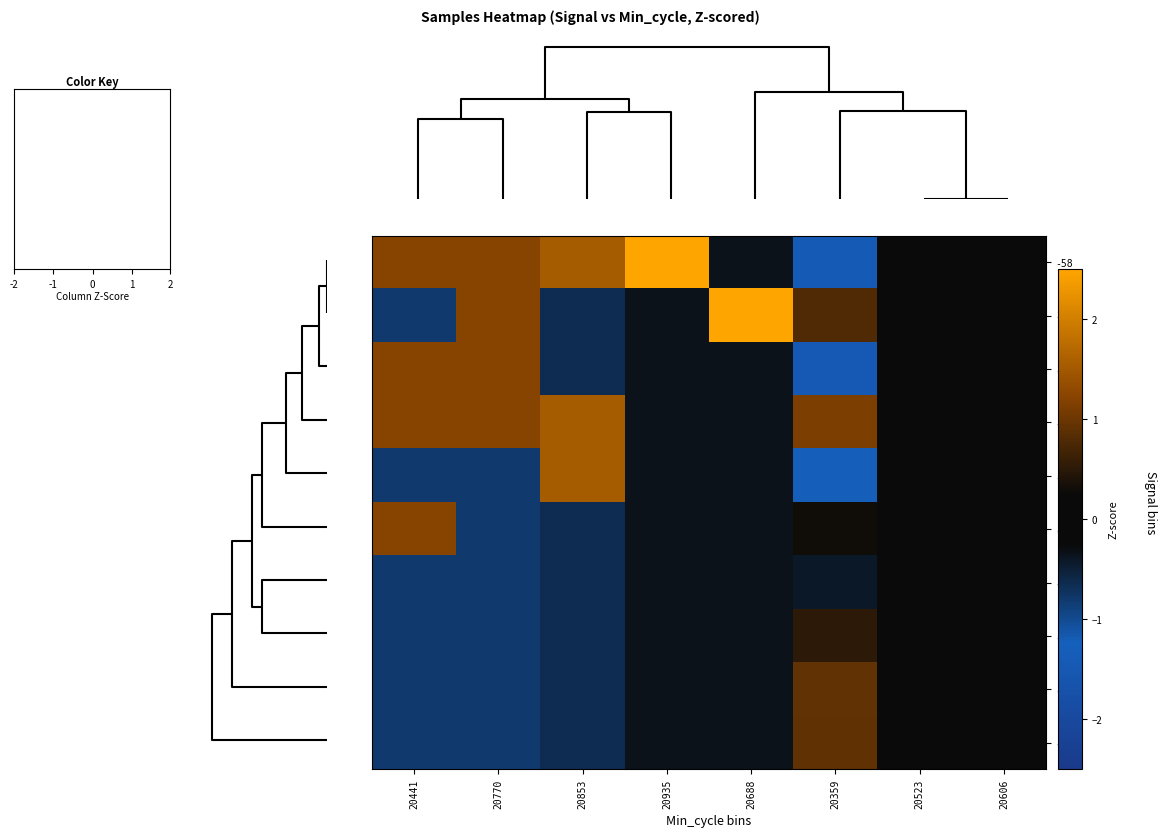

At how many categories does at least one series exceed 1?

6